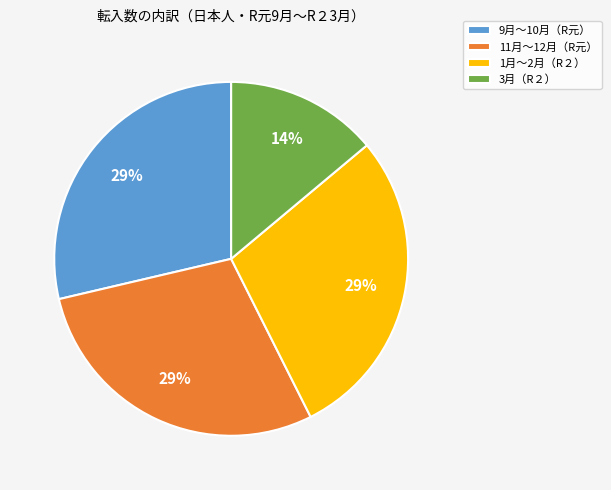

What percentage is the 11月～12月（R元） slice, to the nearest percent?

29%